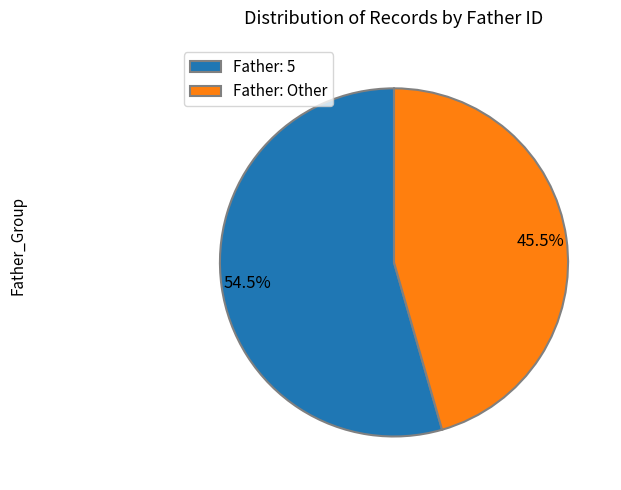

Rank the categories by value from lowest to highest.

Father: Other, Father: 5